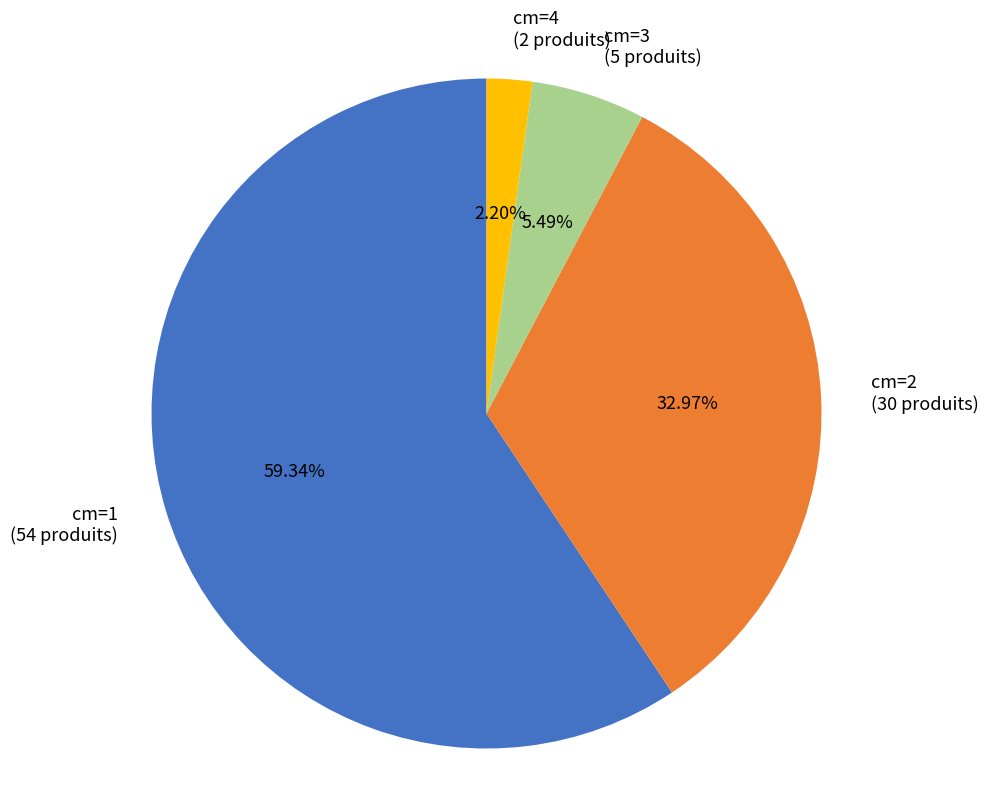

Is there any slice that represents more than half of the pie?

Yes